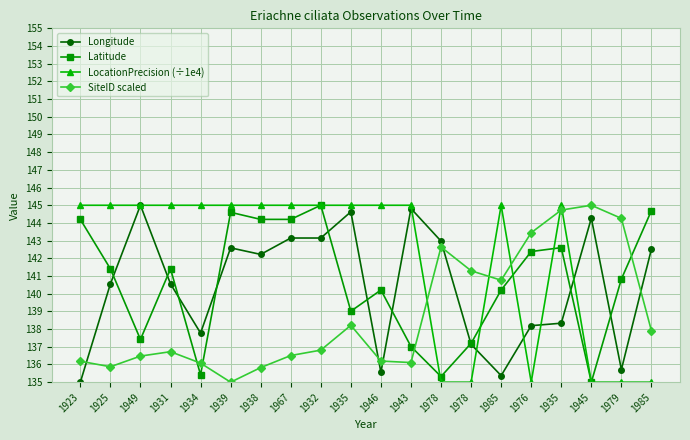

List the series in order of their peak value, lowest first.

Longitude, Latitude, LocationPrecision (÷1e4), SiteID scaled